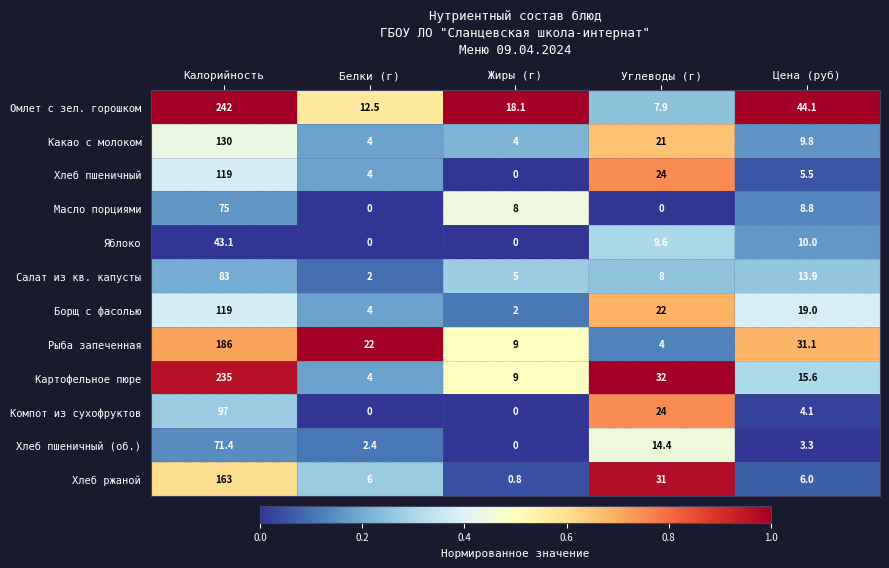

What is the difference between the maximum and minimum values in the Яблоко series?

43.1